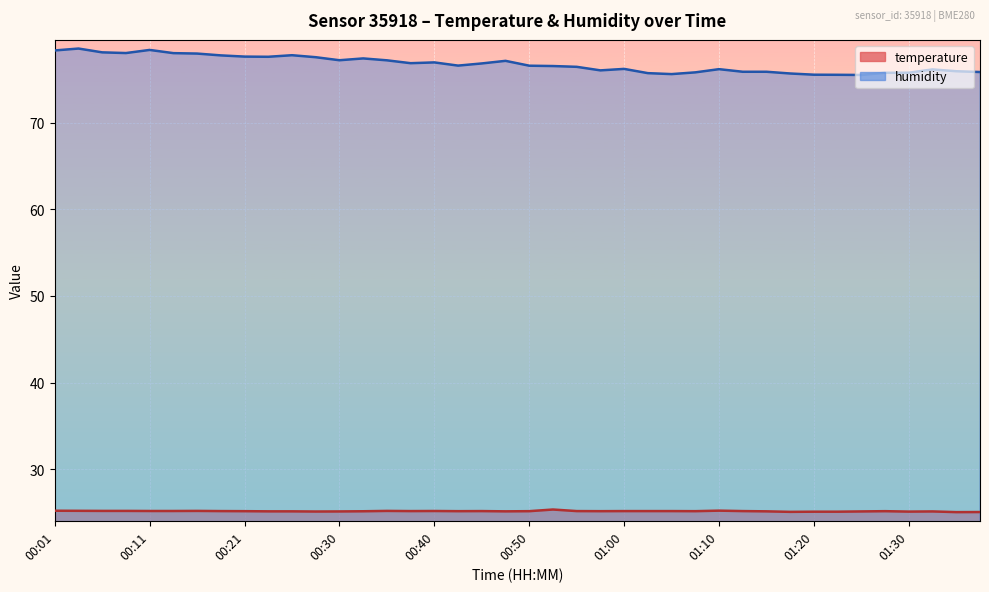

How many interior local valleys does the humidity series have?

8